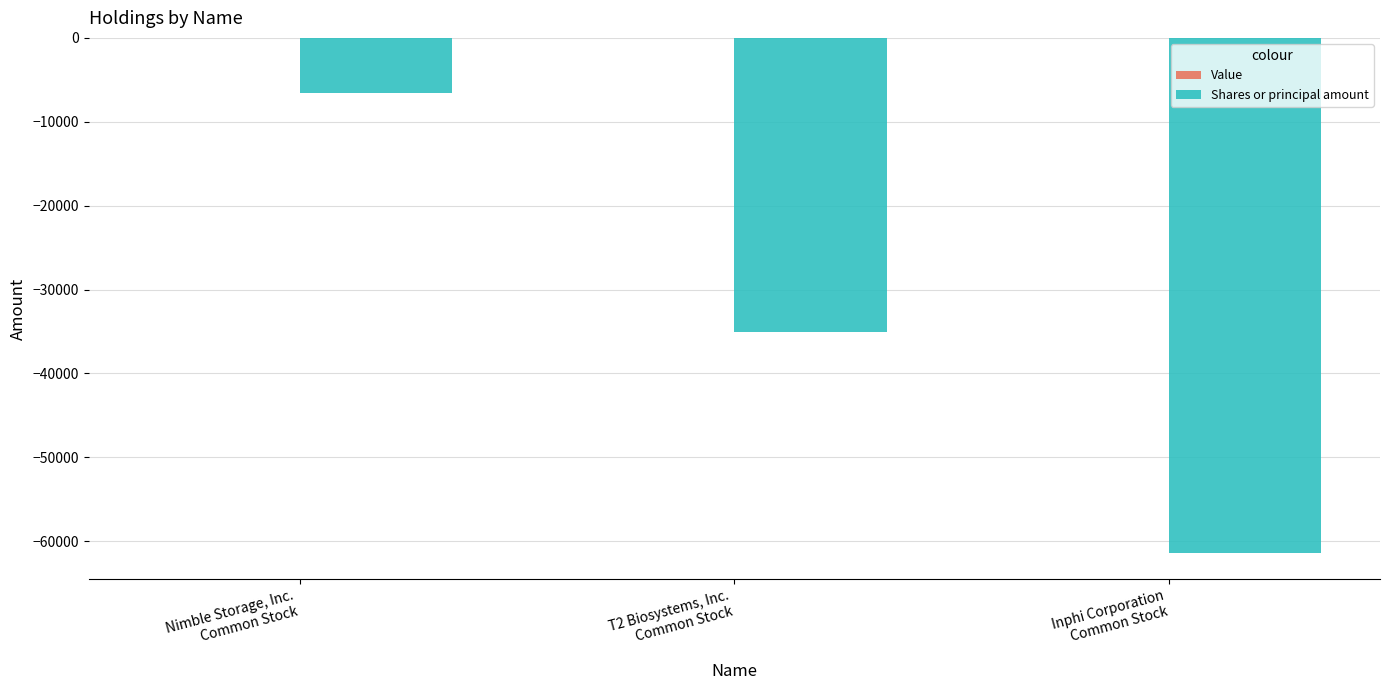

How many categories are shown in the chart?

3